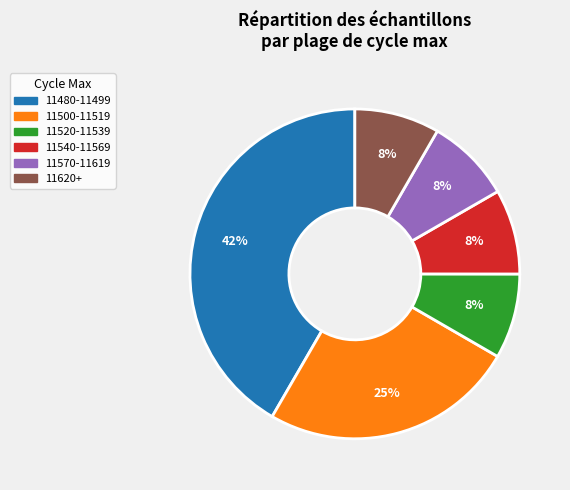

How many slices are in this pie chart?

6